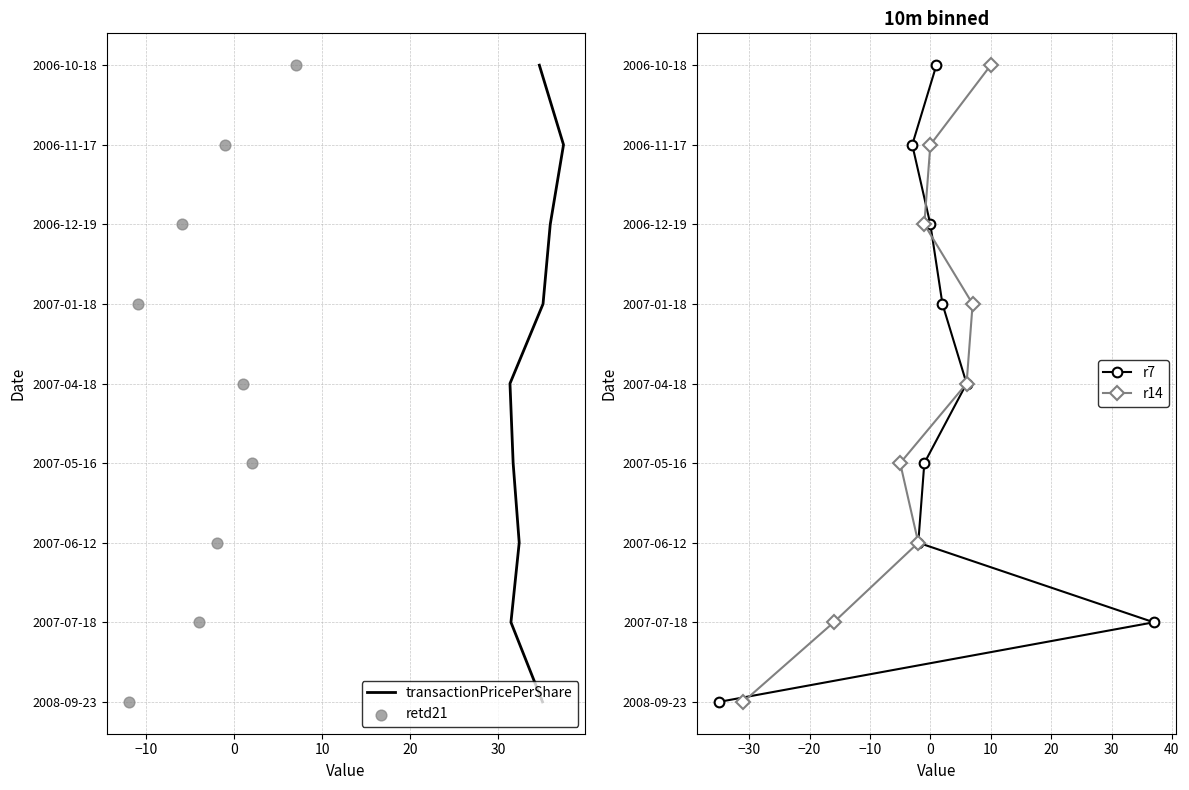

Which series has the largest total across all categories?

transactionPricePerShare